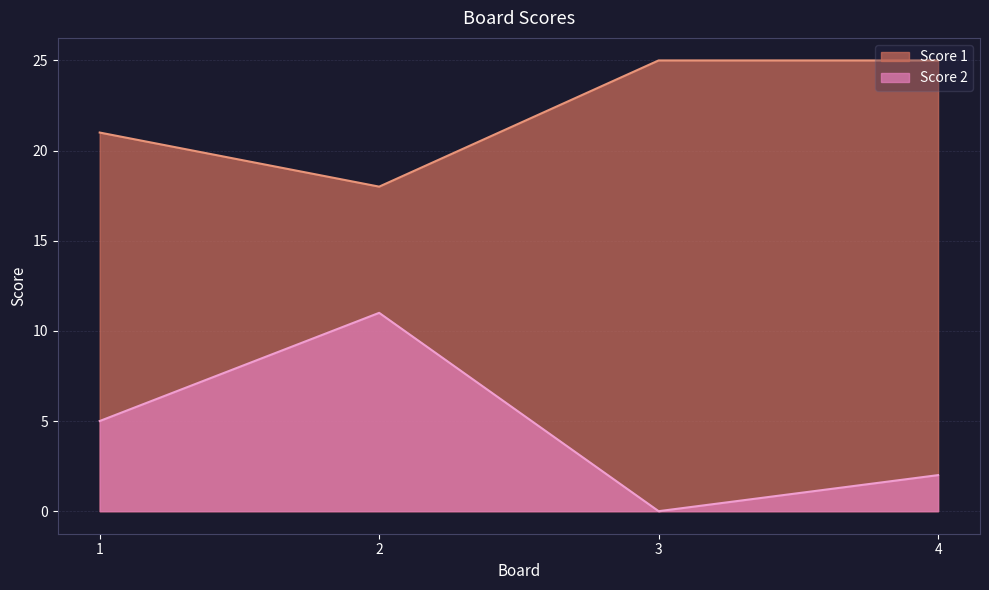

How many lines are shown in the chart?

2